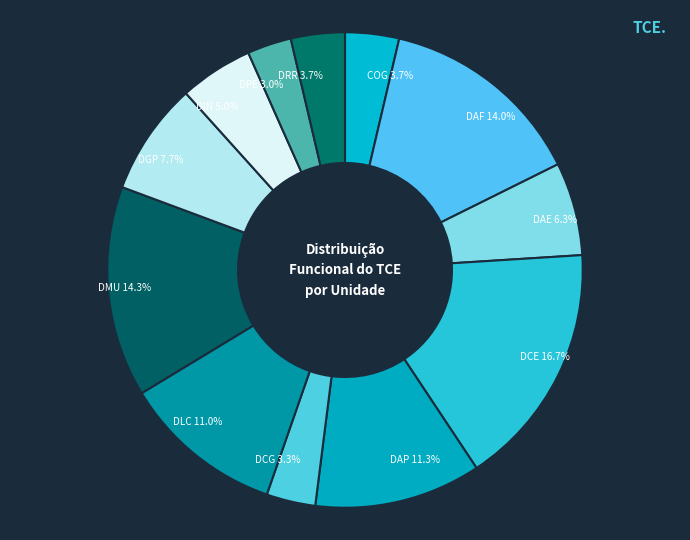

To the nearest percent, what percentage of the pie is DCG?

3%